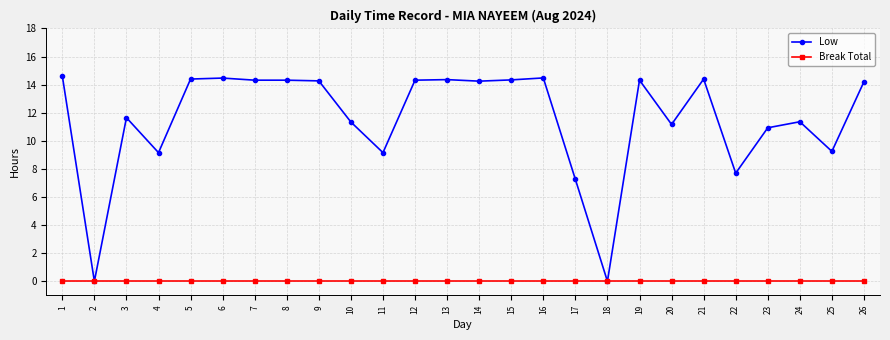

List the series in order of their peak value, lowest first.

Break Total, Low